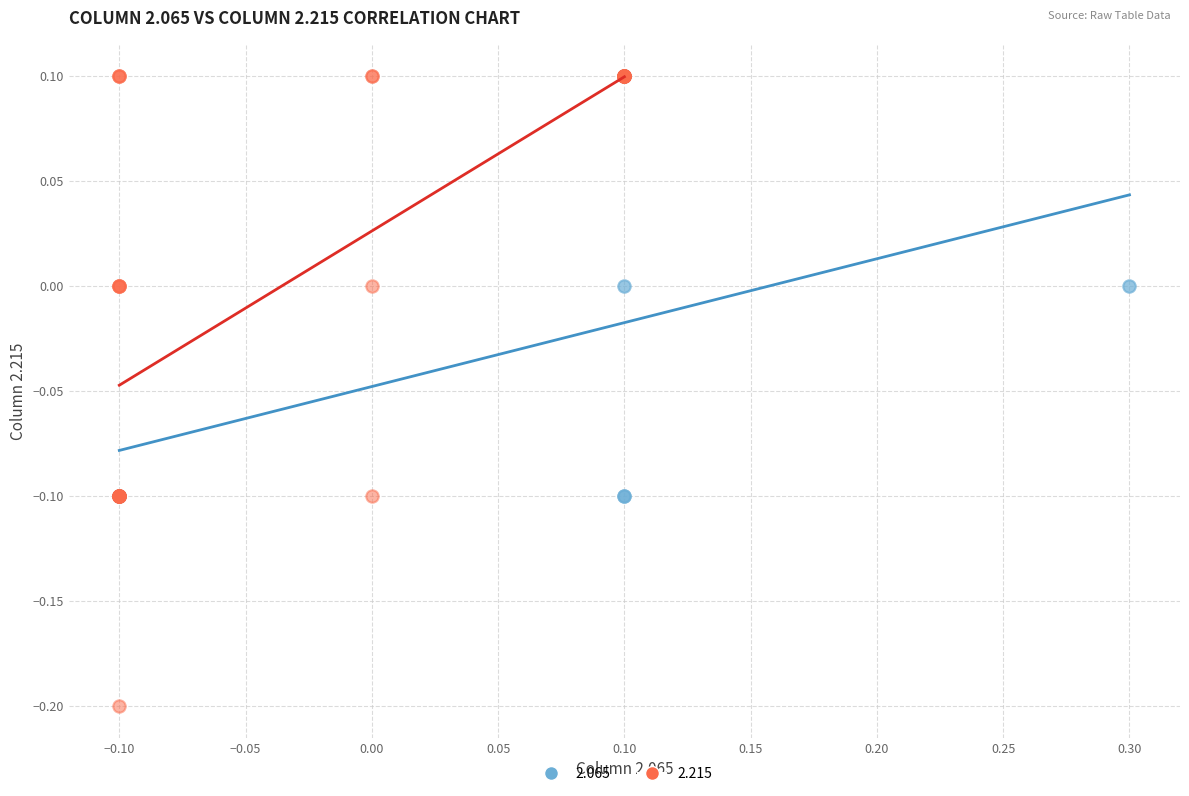

Which series contains the lowest Y value?

2.215